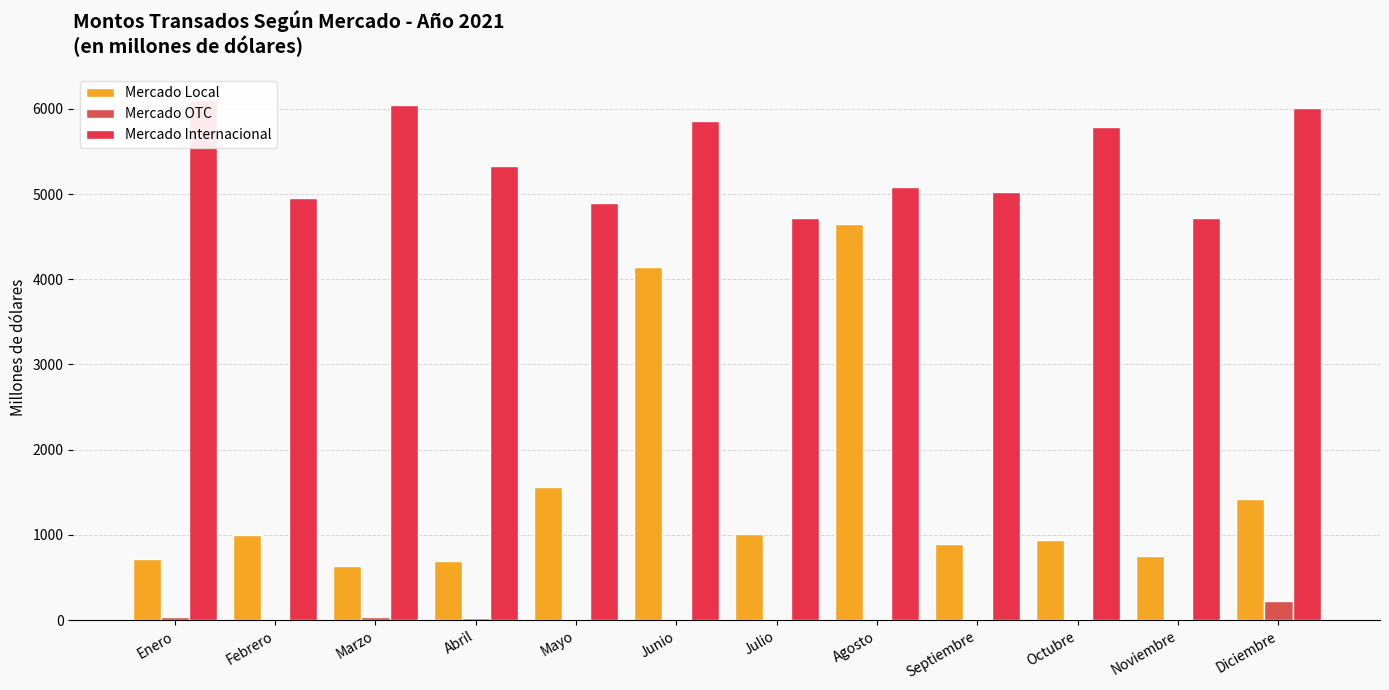

Which series has the widest spread of values?

Mercado Local